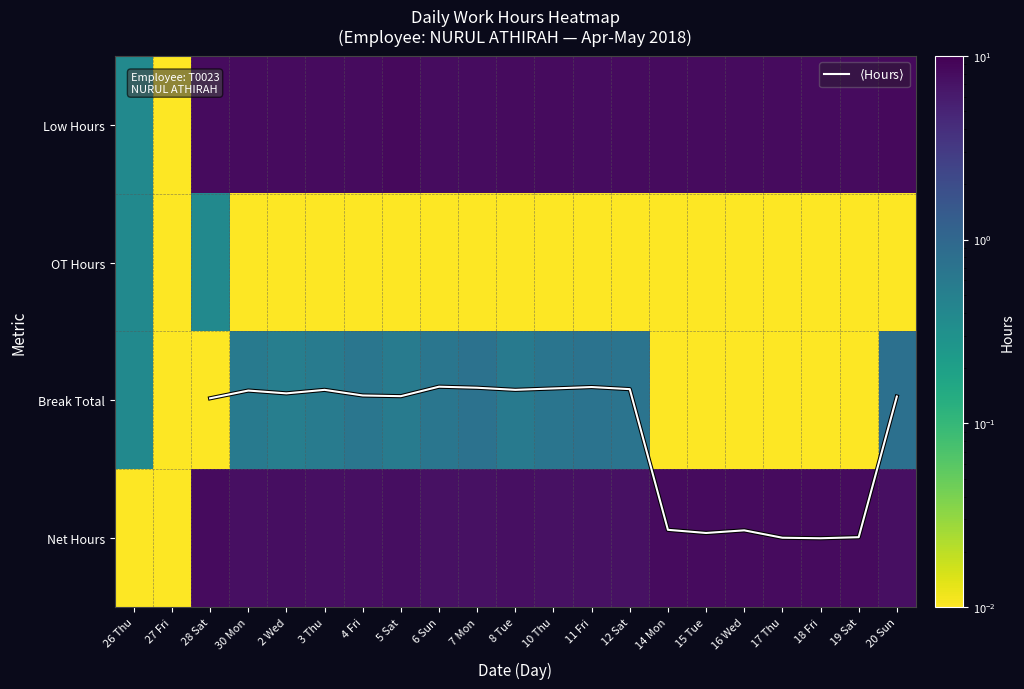

The Low Hours series shows 4.0 at 17 Thu. True or false?

False